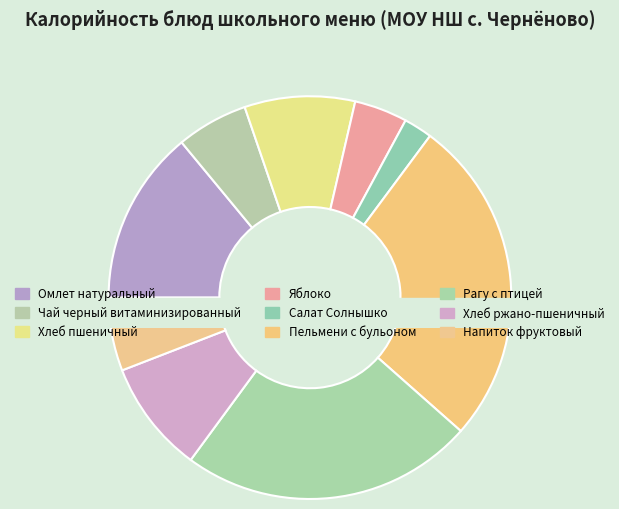

The Салат Солнышко slice represents 2% of the pie. True or false?

True